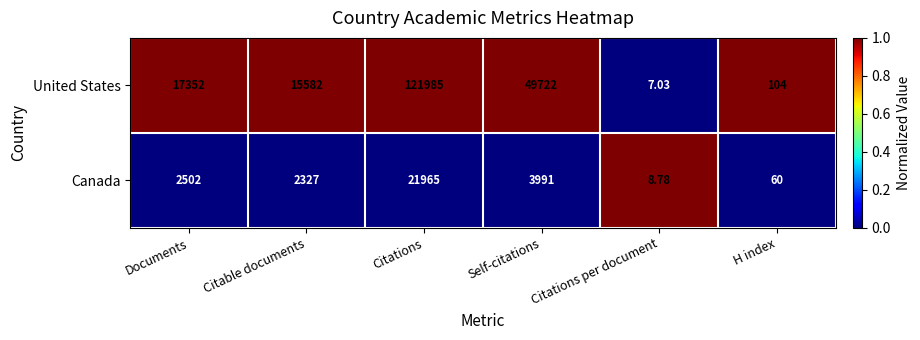

What is the difference between the highest and lowest values at H index?

44.0